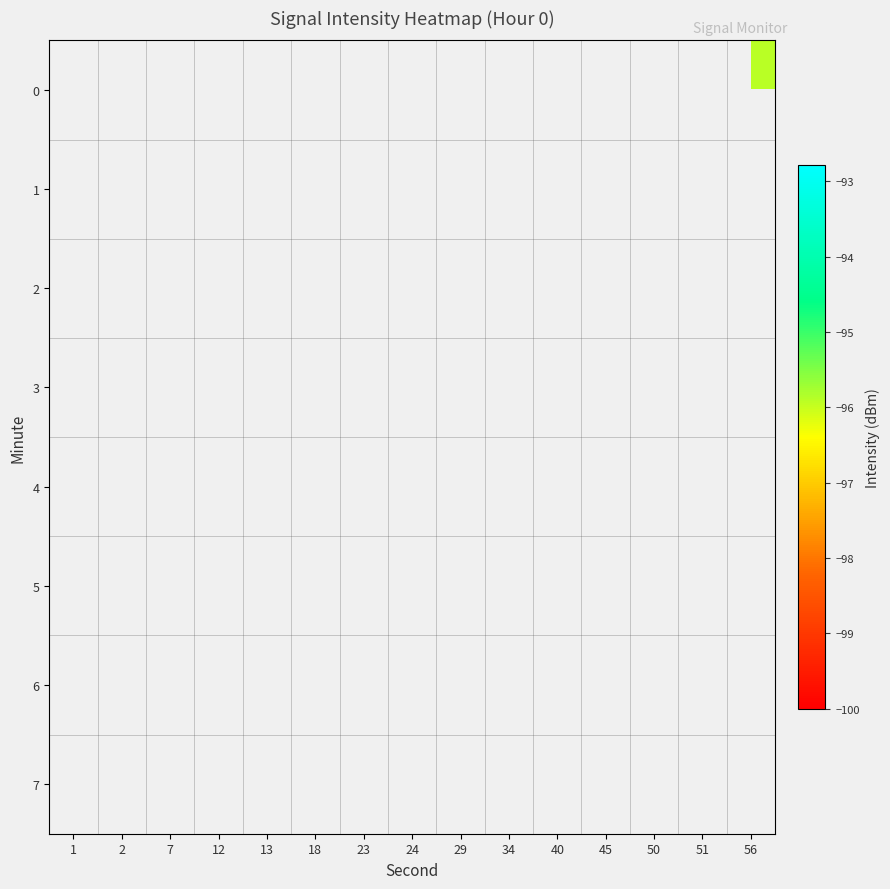

What is the minimum value for row_6?

-100.0